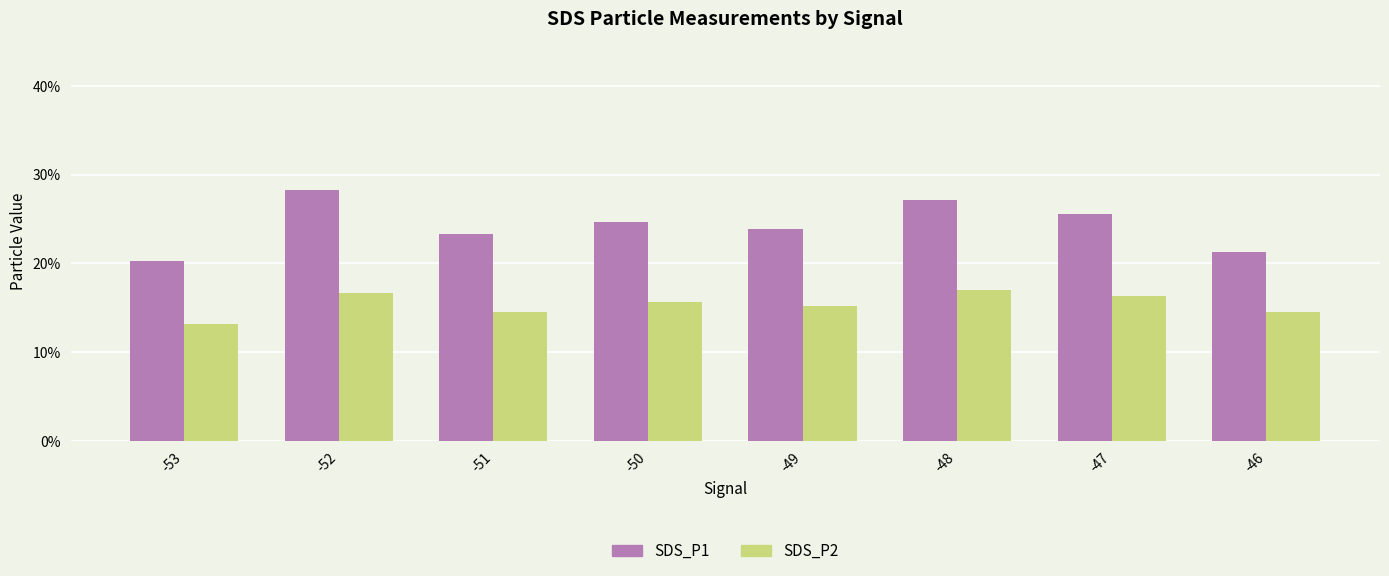

What are all the series names shown in the legend?

SDS_P1, SDS_P2